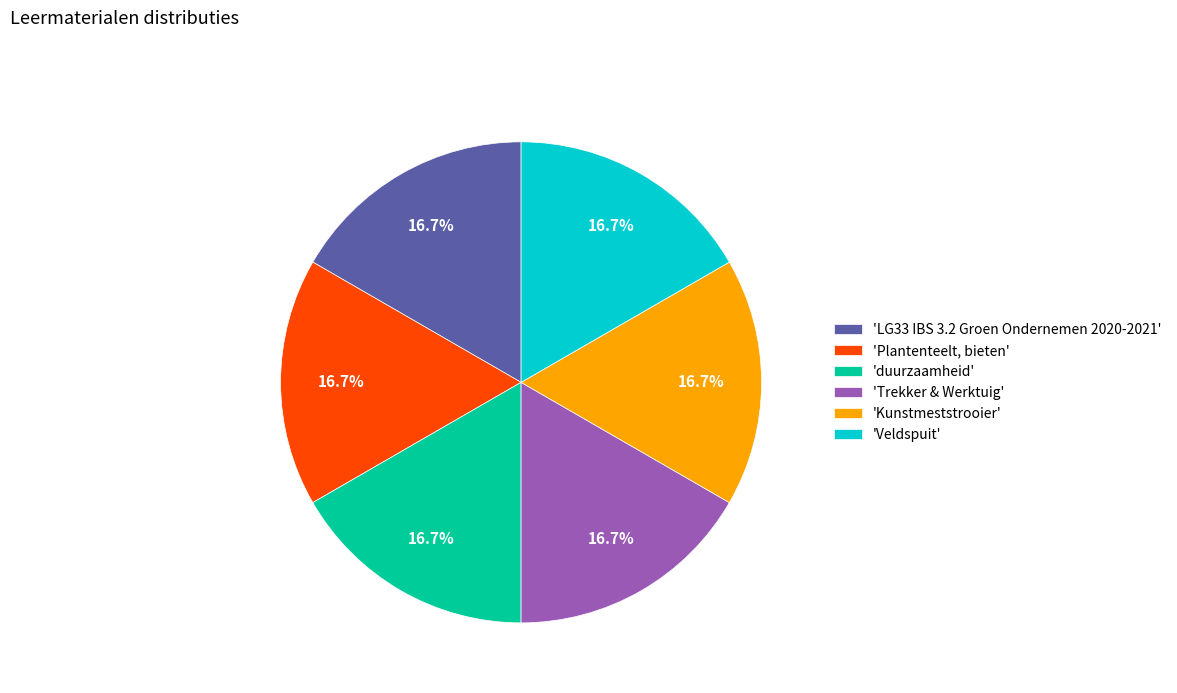

Is the sum of 'Kunstmeststrooier' and 'Trekker & Werktuig' greater than half?

No